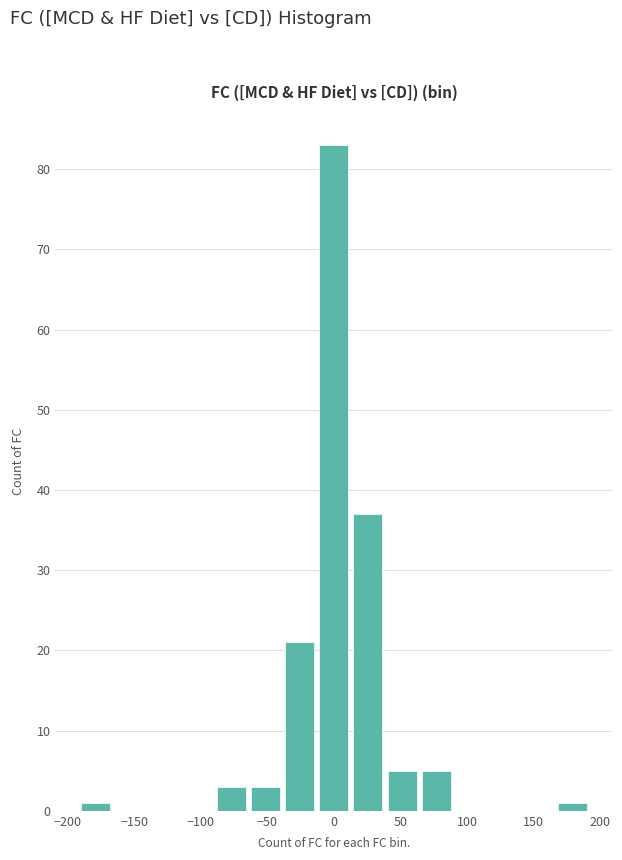

Reading left to right, list every bar in this chart as the range it spans on the x-axis followed by its height. Neither the bar edges nor the heights are printed on the chart, so give them approximately, as read against the axes.

-190 to -165: 1
-165 to -140: 0
-140 to -115: 0
-115 to -90: 0
-90 to -65: 3
-65 to -40: 3
-40 to -15: 21
-15 to 15: 83
15 to 40: 37
40 to 65: 5
65 to 90: 5
90 to 115: 0
115 to 140: 0
140 to 165: 0
165 to 190: 1